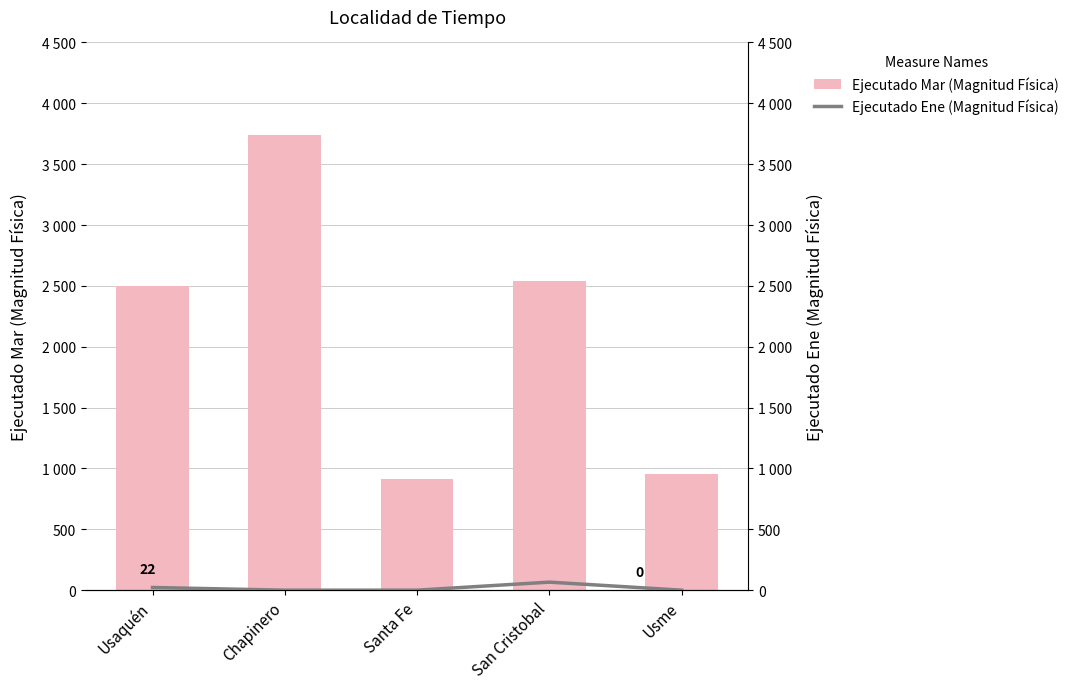

Which series has the largest total across all categories?

Ejecutado Mar (Magnitud Física)